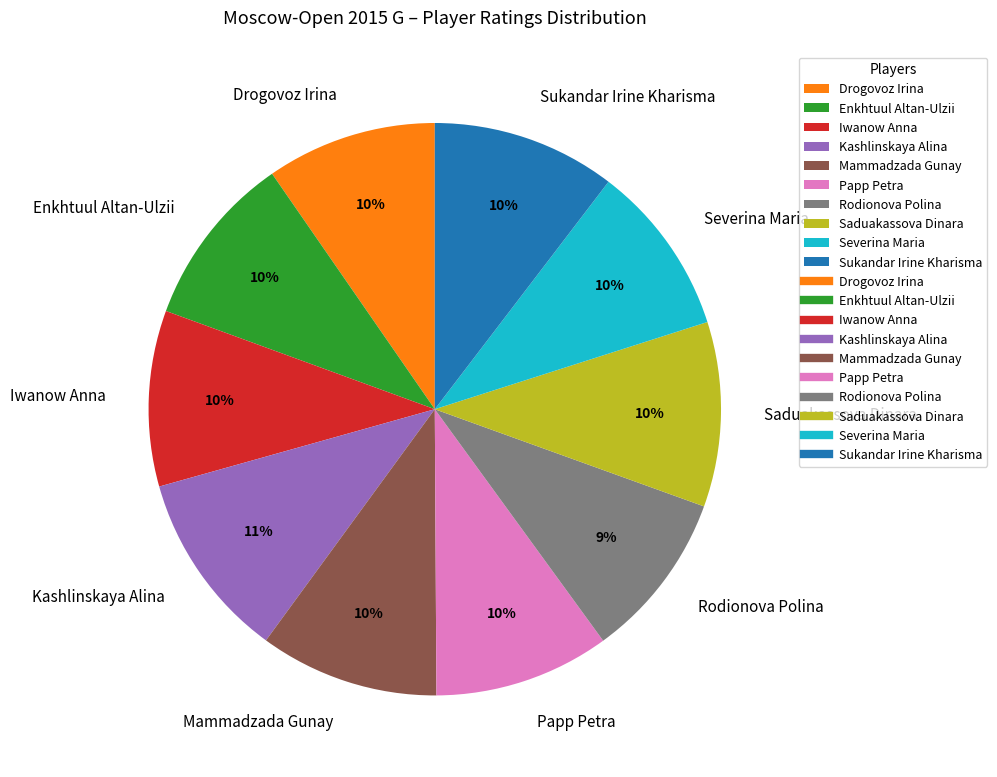

To the nearest percent, what is the average slice percentage?

10%